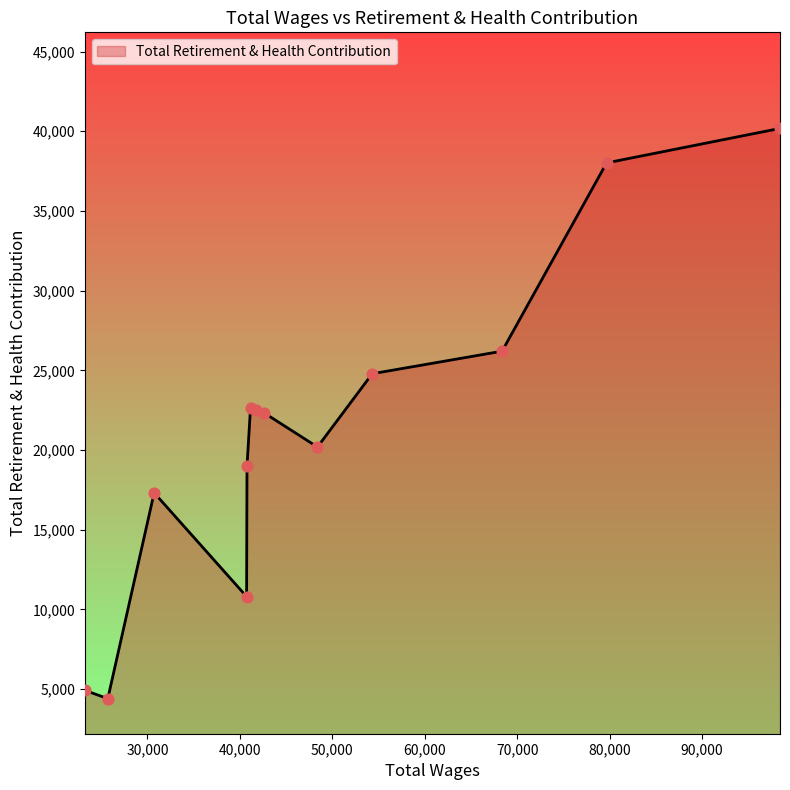

What is the maximum value shown in the chart?

40181